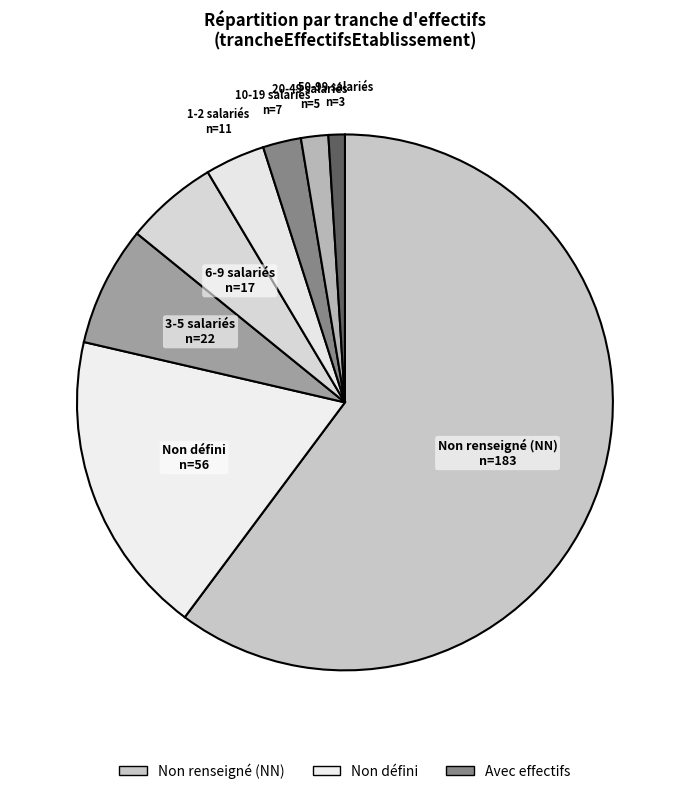

How many slices are in this pie chart?

8